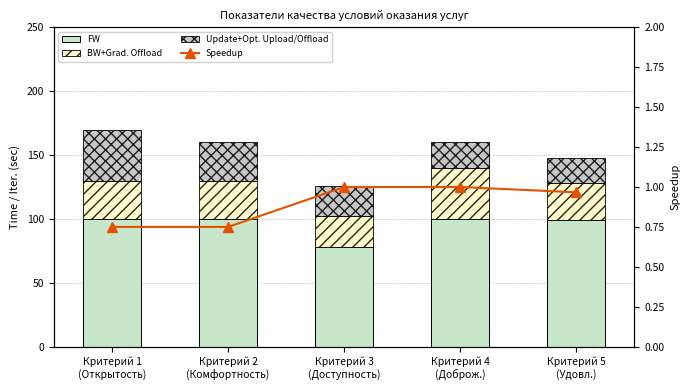

Which series has the largest total across all categories?

FW